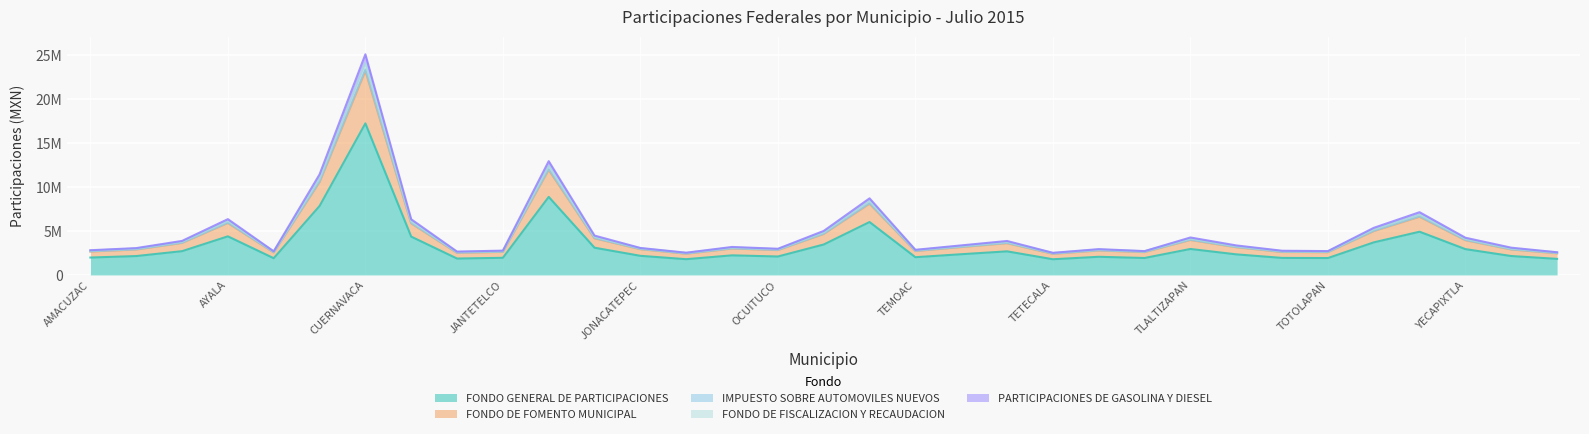

What position from the right is TETELA DEL VOLCAN?

11